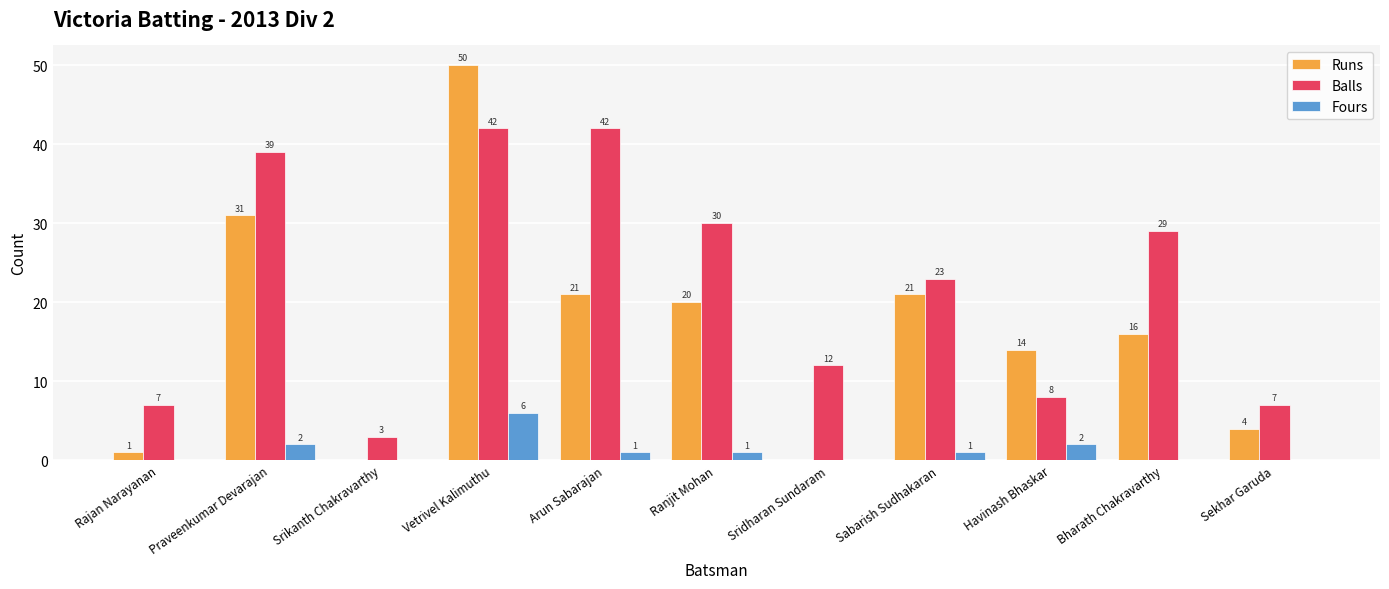

At which category is the sum across all series the highest?

Vetrivel Kalimuthu